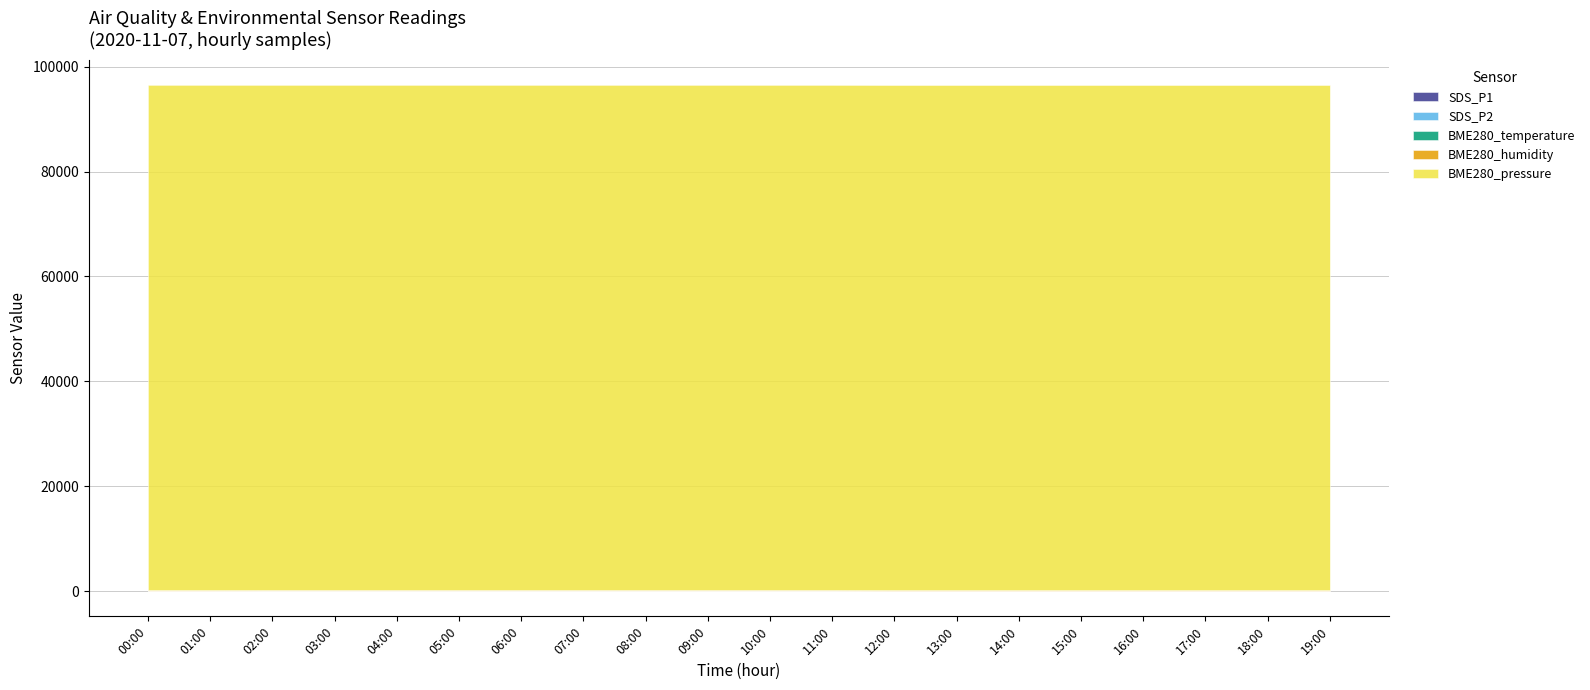

Does the chart have visible grid lines?

Yes